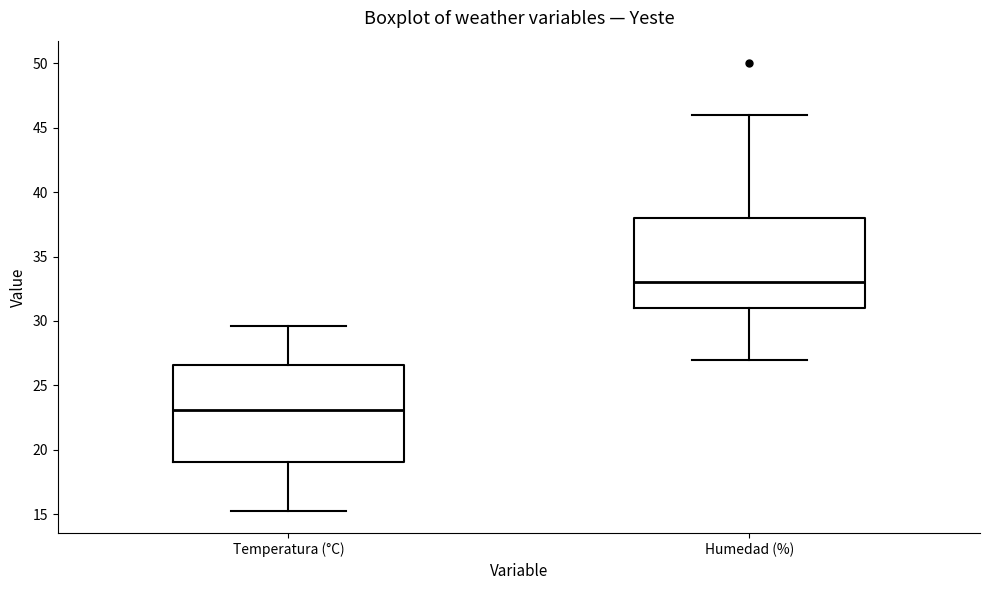

Comparing the boxes themselves (not the whiskers), which one is the tallest?

Temperatura (°C)